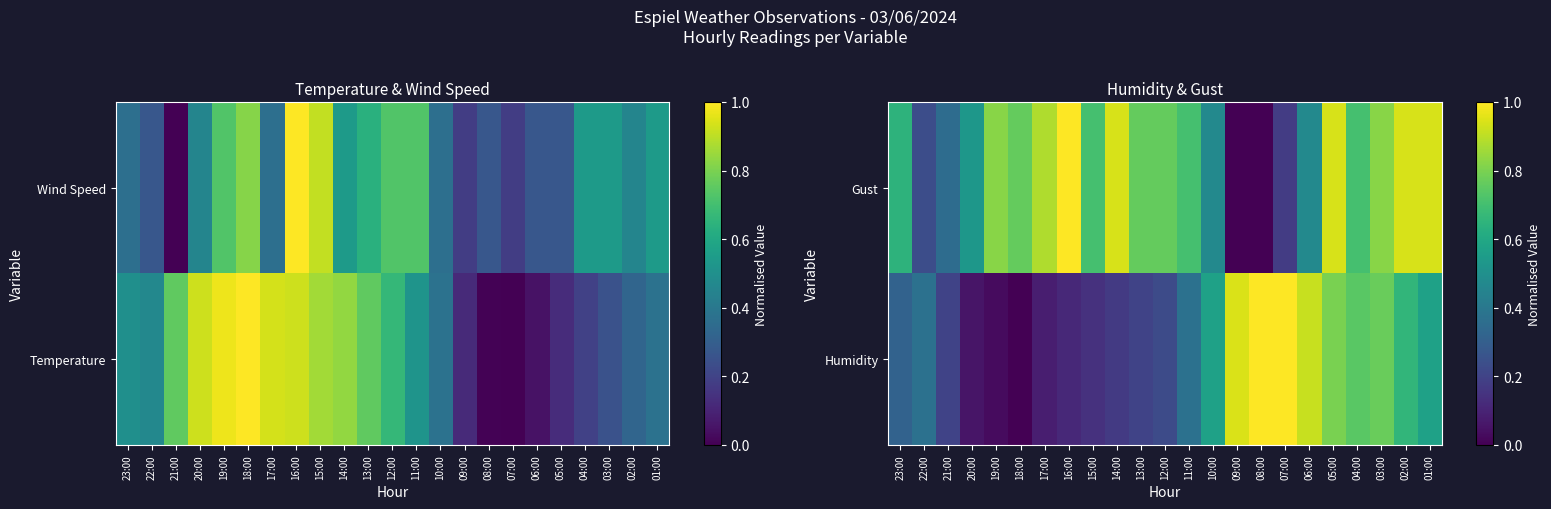

At which category does the chart reach its peak across all series?

08:00